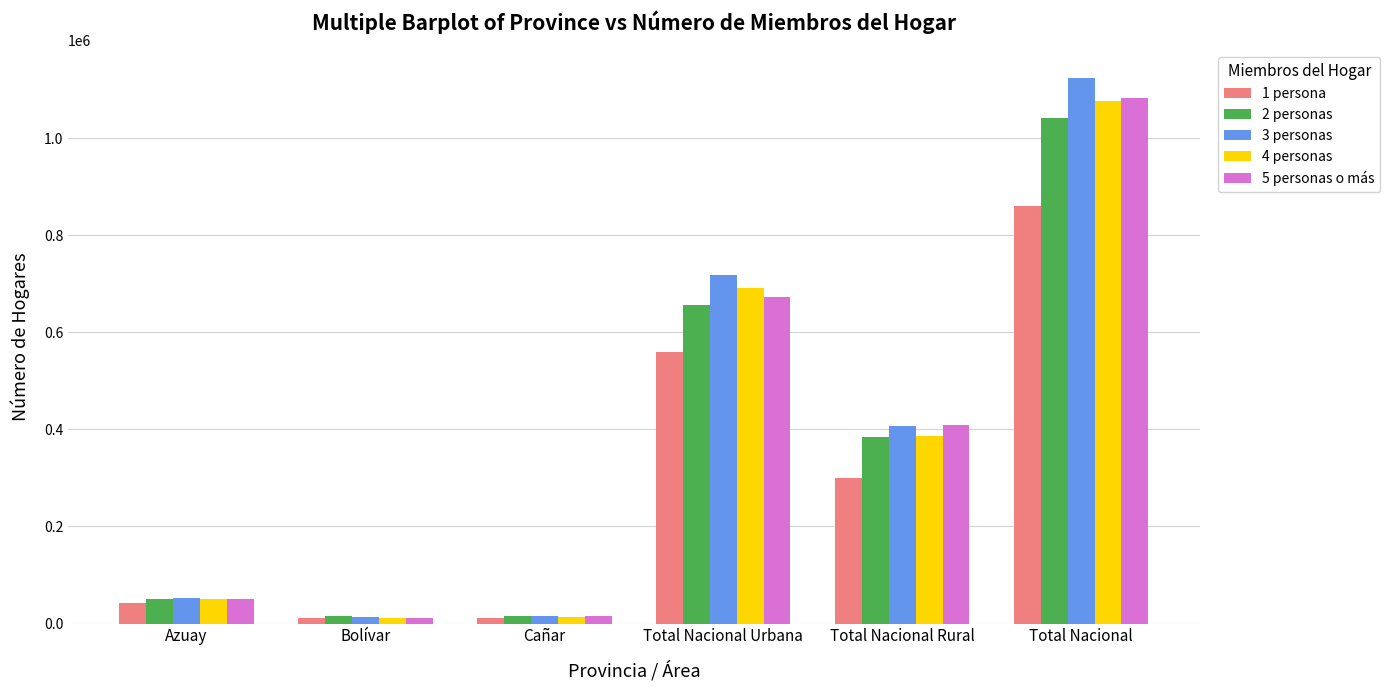

Is it true that 1 persona equals 41458 at Azuay?

True